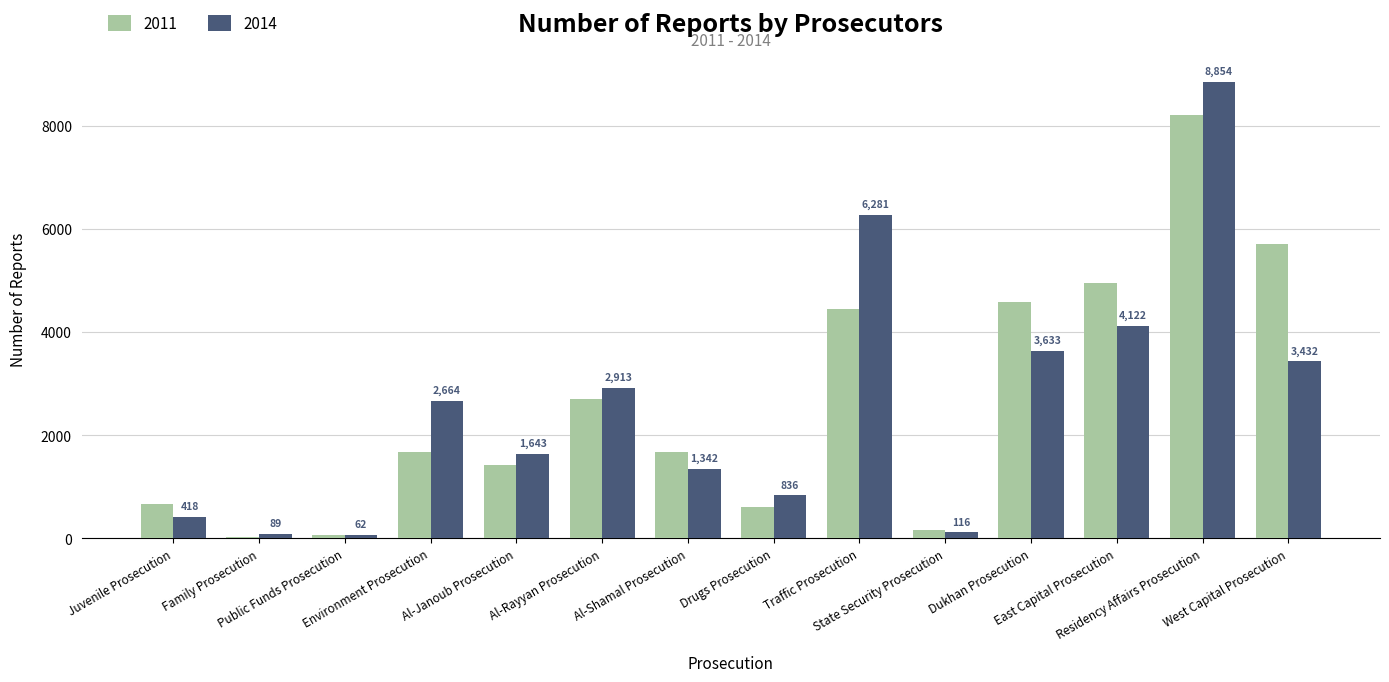

What is the spread (max minus min) of values at State Security Prosecution?

40